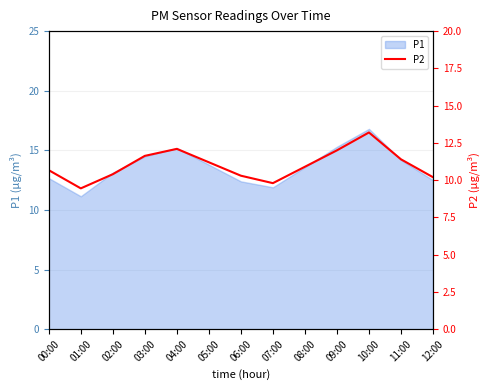

The P1 series shows 11.9 at 07:00. True or false?

True